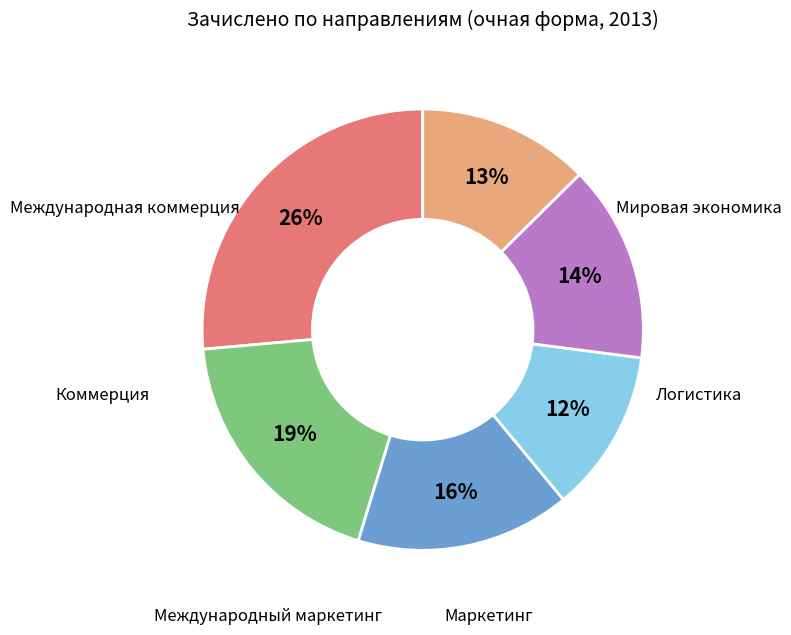

Does any single category account for the majority?

No